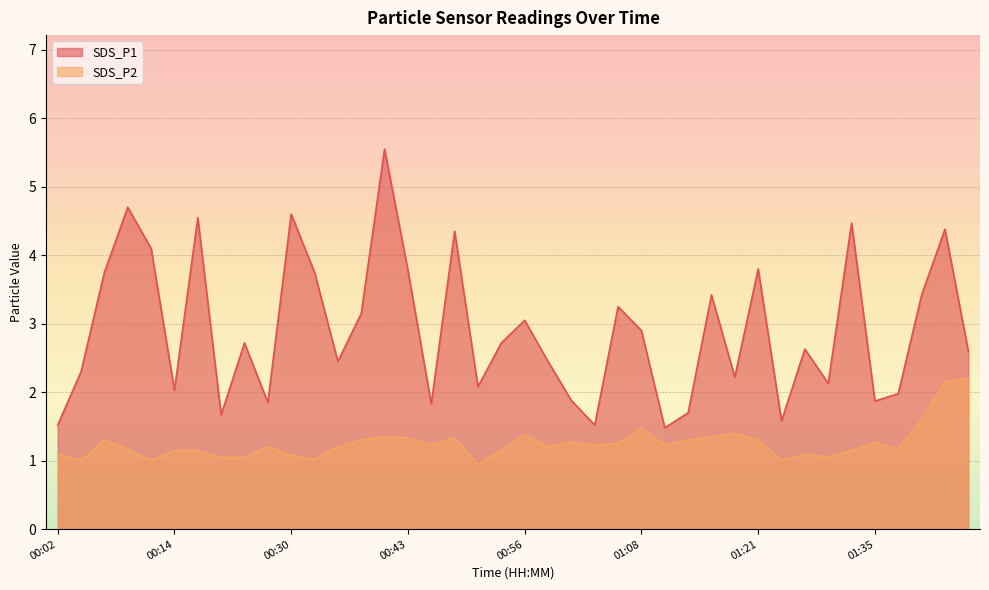

True or false: SDS_P2 and SDS_P1 cross at least once.

False